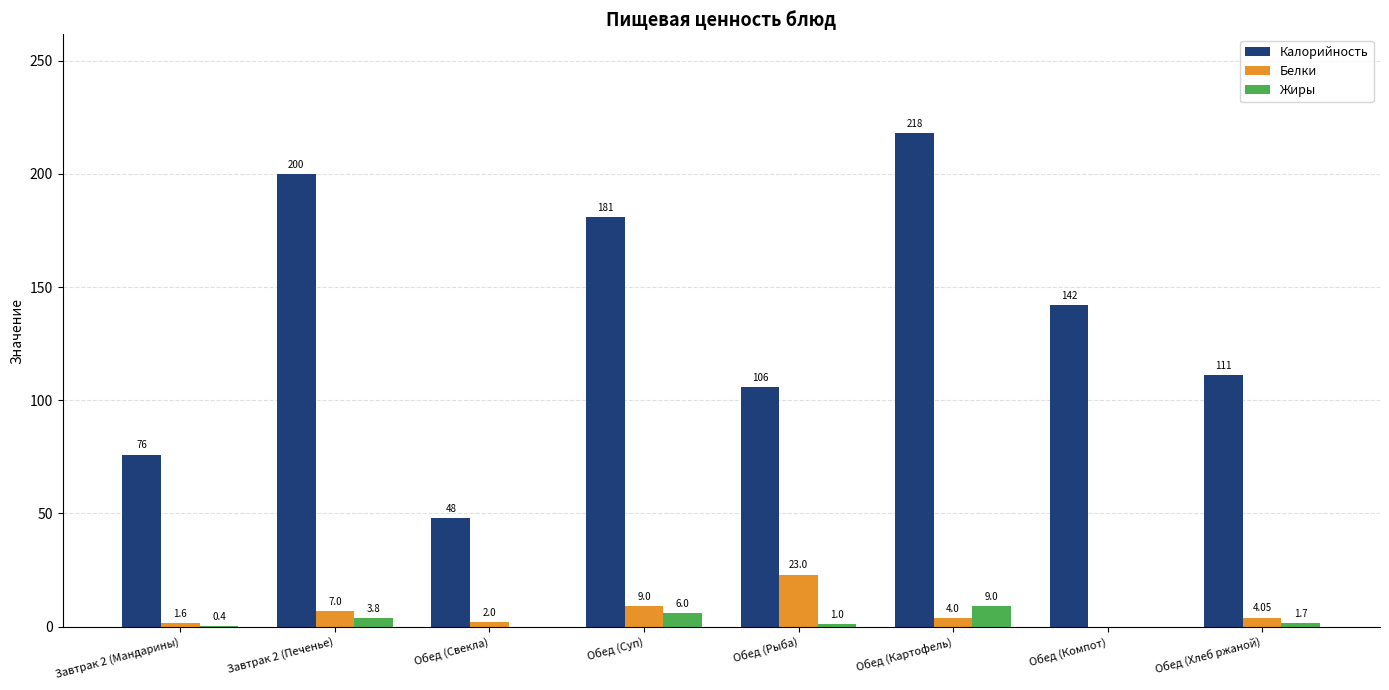

At which label does Белки reach its peak?

Обед (Рыба)